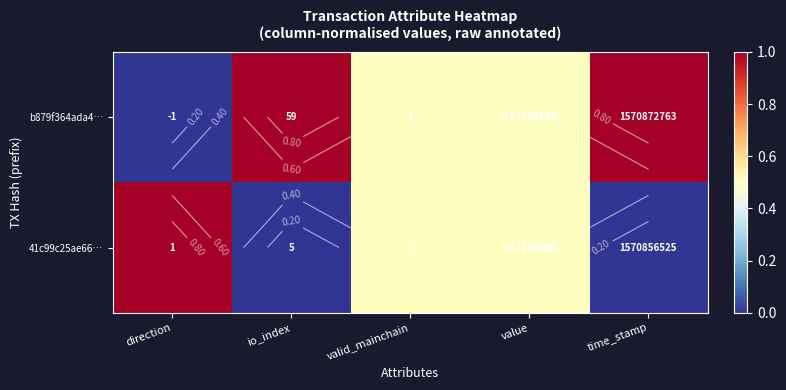

Count the b879f364ada4… values in the range 0 to 1.

5